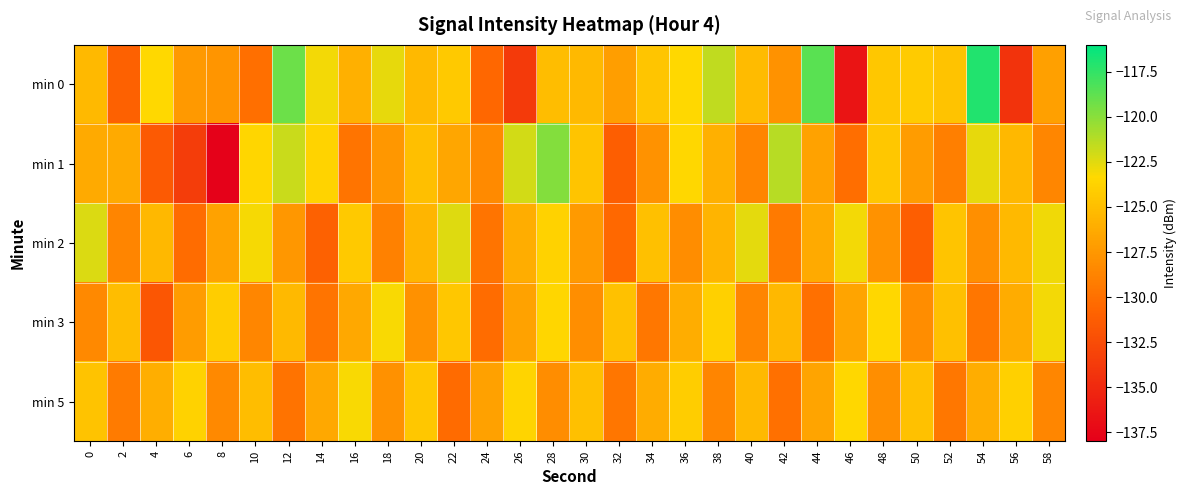

Which series has the largest total across all categories?

min 0